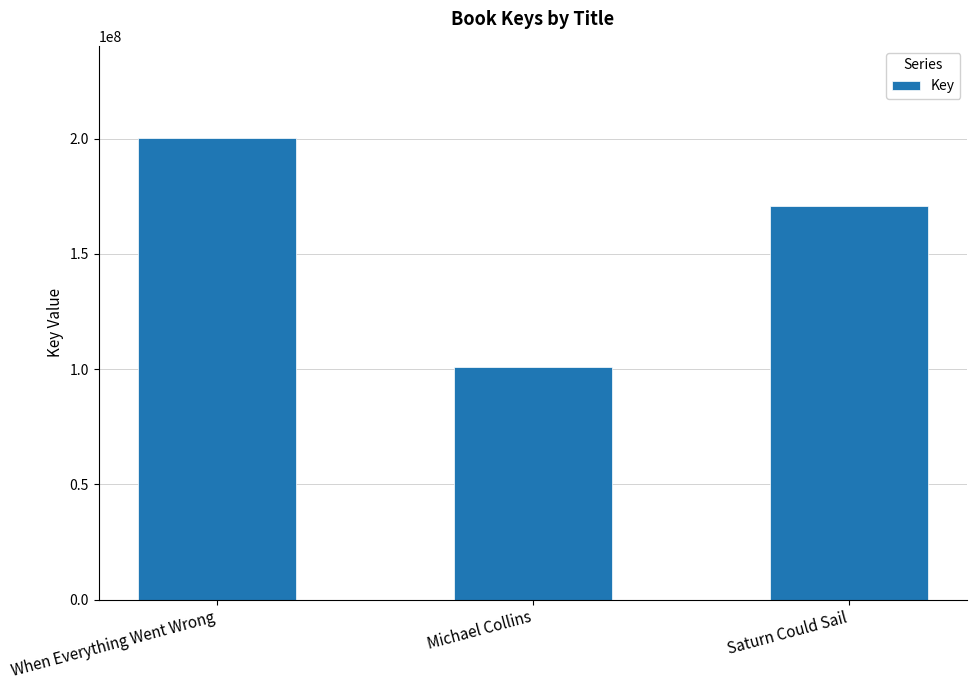

What is the label of the 2nd bar from the right?

Michael Collins